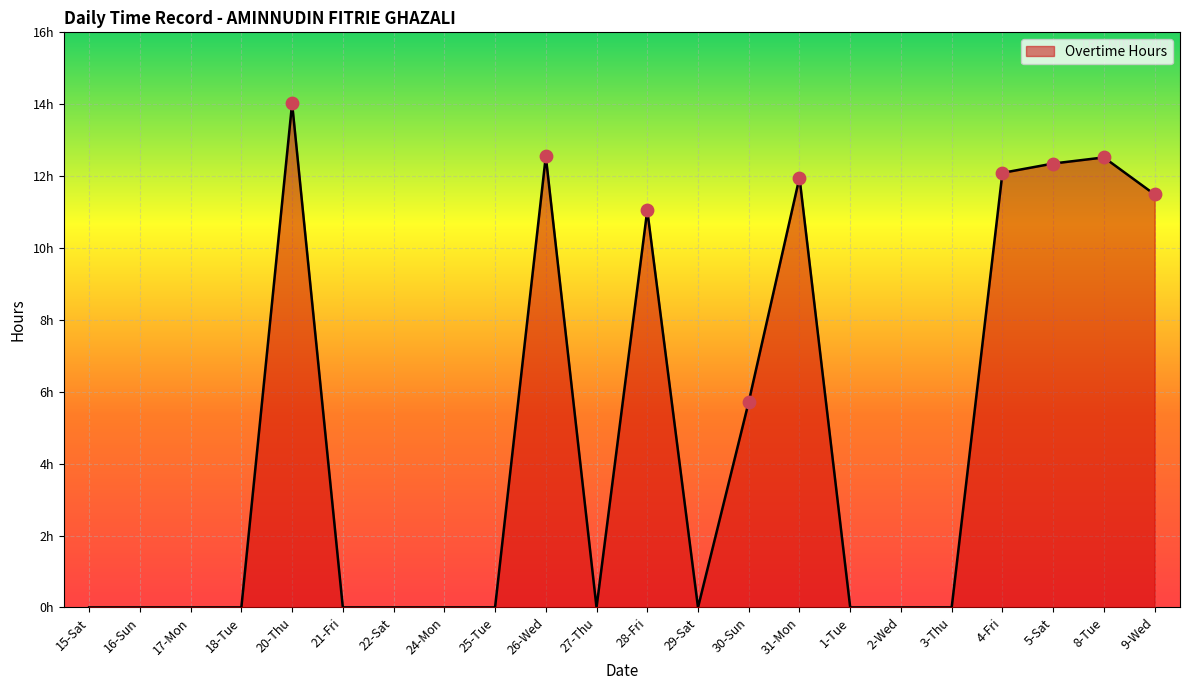

What is the change in value from 18-Tue to 30-Sun?

+5.7